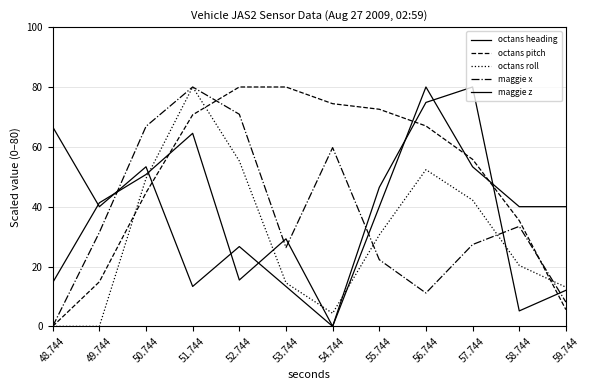

How many lines are shown in the chart?

5